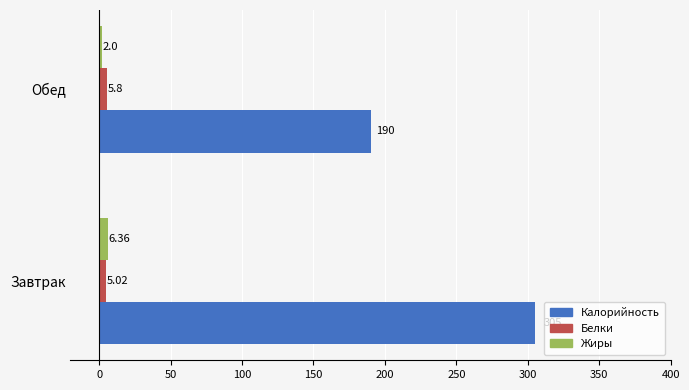

What is the sum of all Калорийность values?

495.0